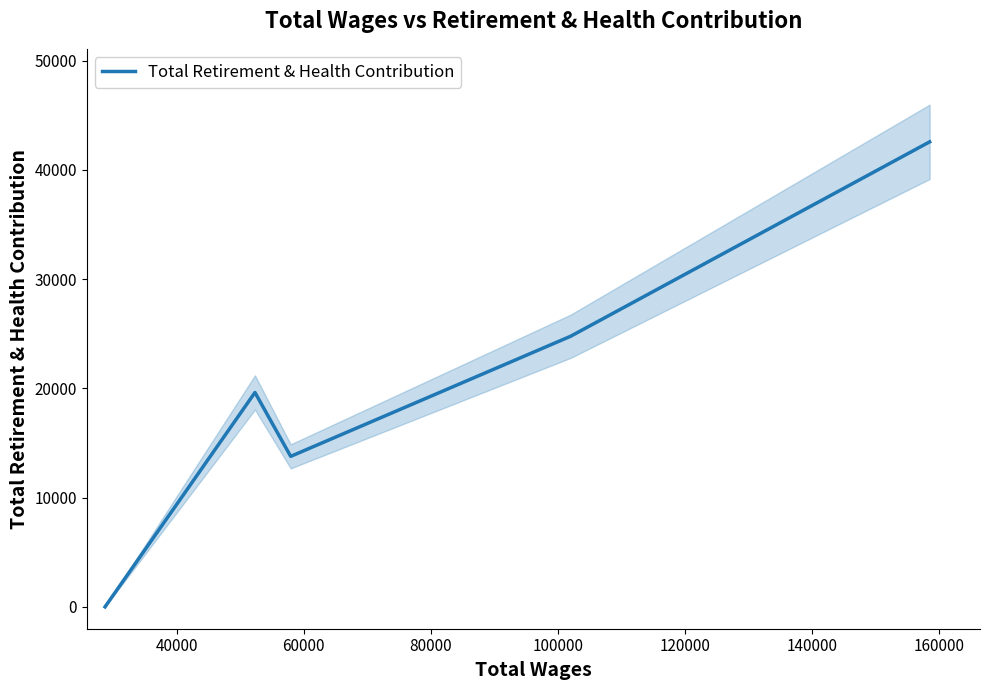

How many interior local valleys (lower than both neighbors) does the data have?

1